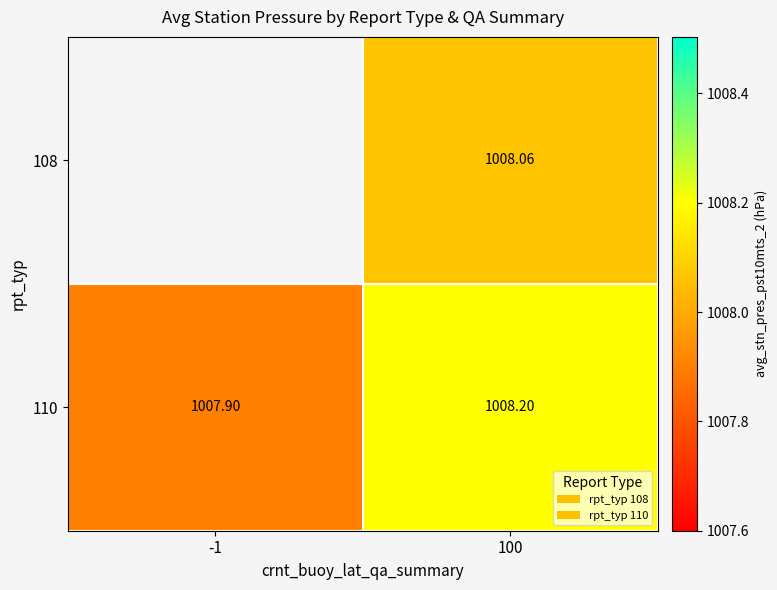

Which series has the widest spread of values?

110